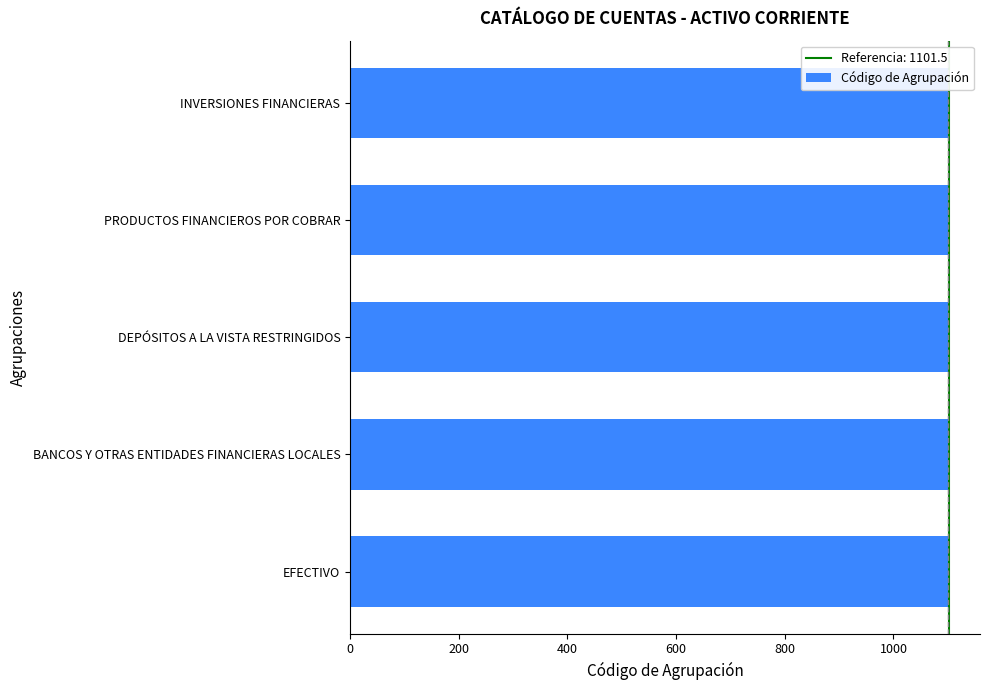

What is the approximate value at EFECTIVO?

1100